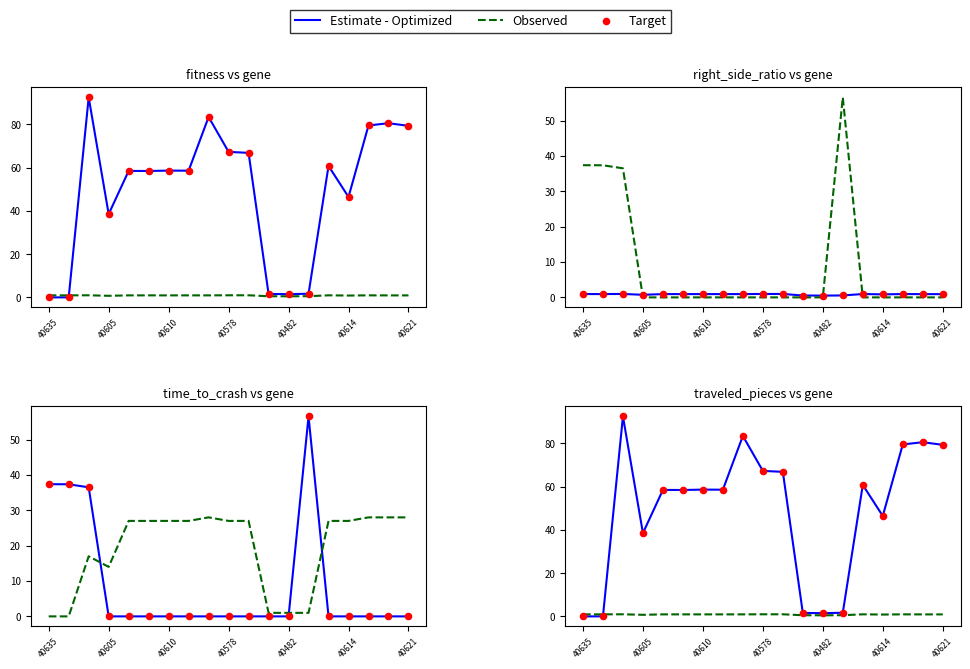

Which series has the largest total across all categories?

Estimate - Optimized